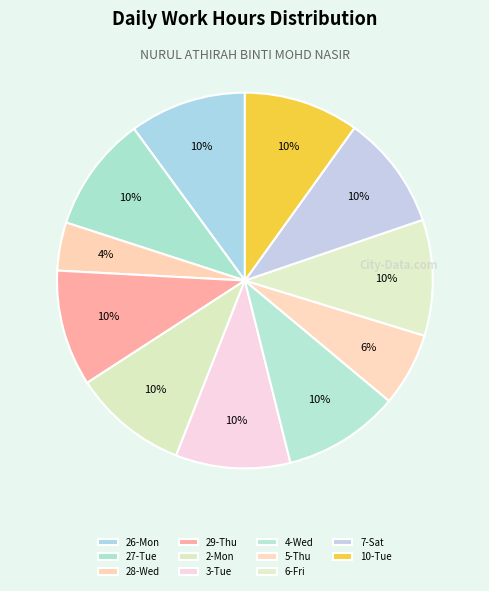

Combined, what portion of the pie is 27-Tue and 3-Tue?

19.8%